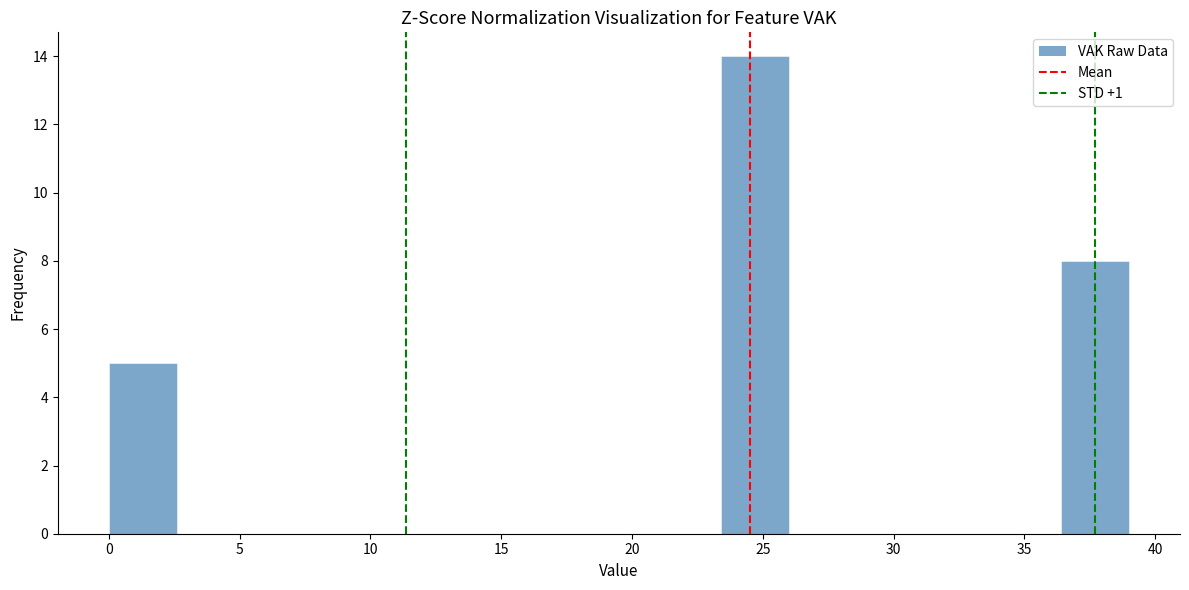

Reading left to right, list every bar in this chart as the range it spans on the x-axis followed by its height. Neither the bar edges nor the heights are printed on the chart, so give them approximately, as read against the axes.

0.0 to 2.6: 5
2.6 to 5.2: 0
5.2 to 7.8: 0
7.8 to 10.4: 0
10.4 to 13.0: 0
13.0 to 15.6: 0
15.6 to 18.2: 0
18.2 to 20.8: 0
20.8 to 23.4: 0
23.4 to 26.0: 14
26.0 to 28.6: 0
28.6 to 31.2: 0
31.2 to 33.8: 0
33.8 to 36.4: 0
36.4 to 39.0: 8